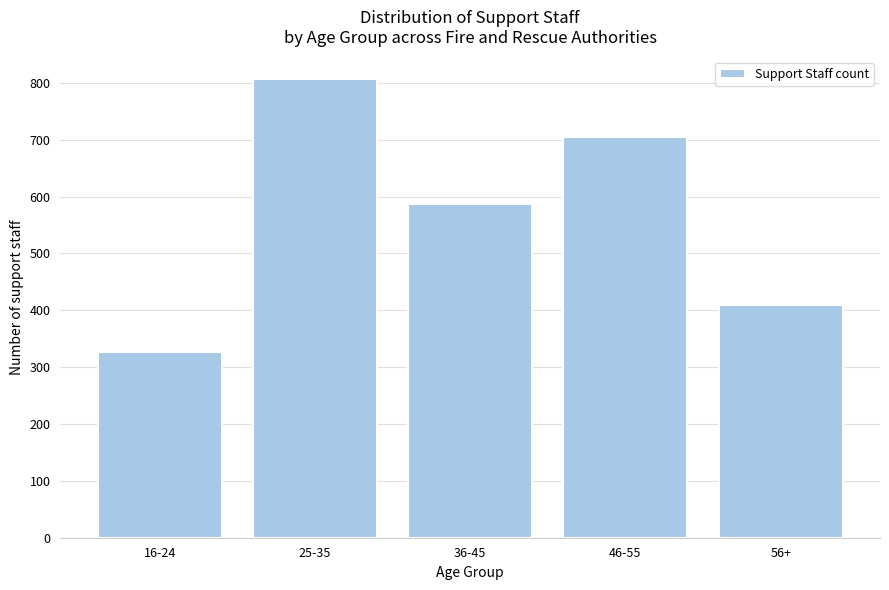

Reading left to right, what are all the values shown in this chart?

16-24=326	25-35=806	36-45=587	46-55=704	56+=409